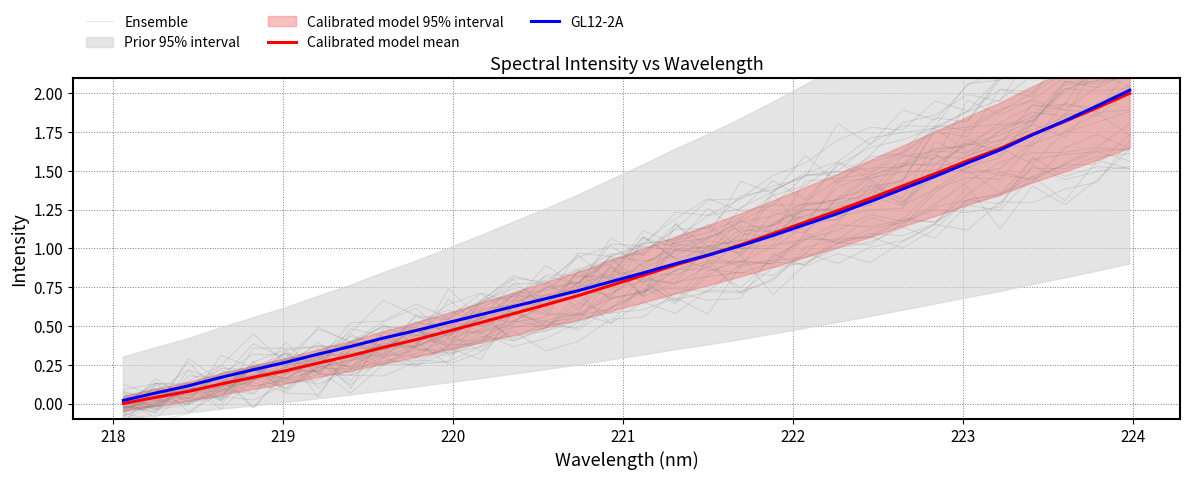

What is the difference between the maximum and second lowest values in the Calibrated model mean series?

2.0